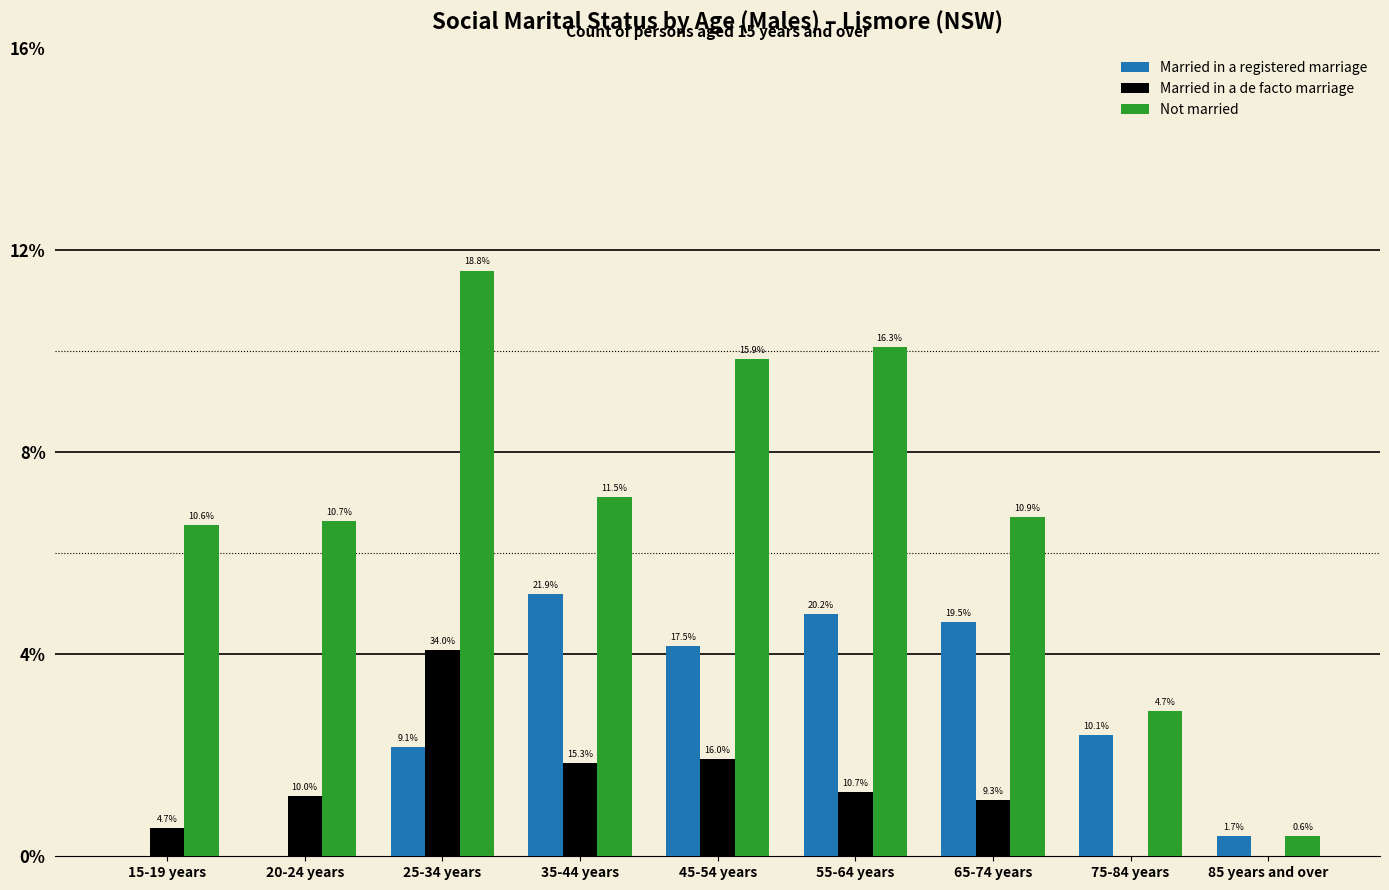

Which series changed the most between 15-19 years and 35-44 years?

Married in a registered marriage